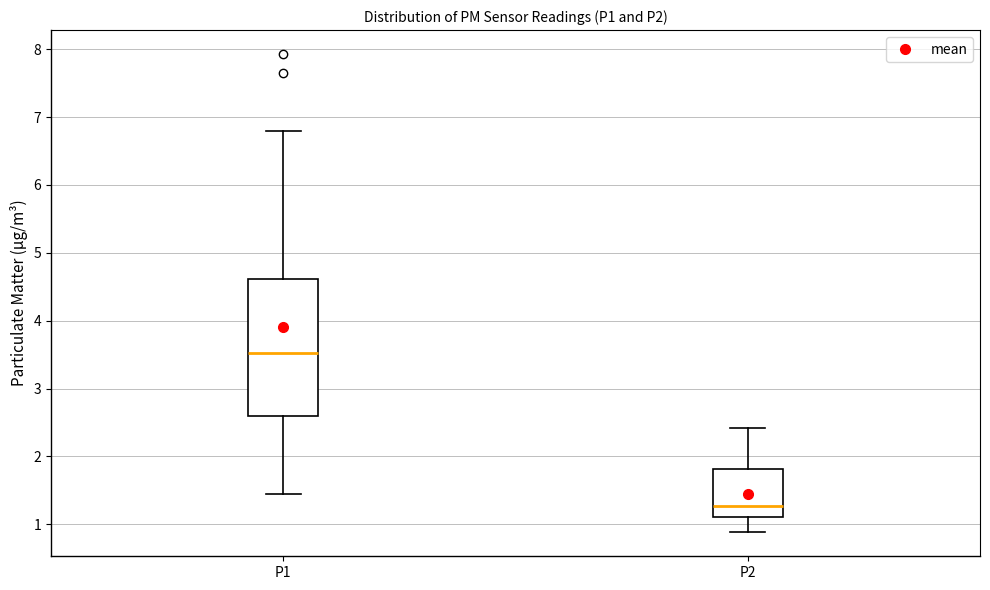

Where does the median line of the box for P1 sit on the y-axis? The values are not printed on the chart, so give them approximately, as read against the axis.

3.5